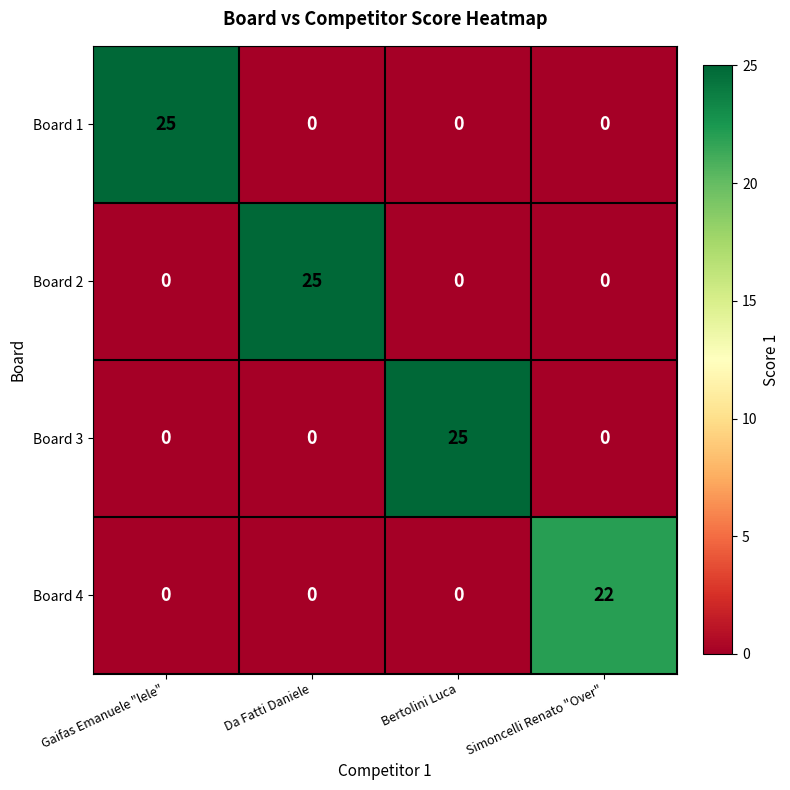

How many Board 3 values are between 0 and 25?

4